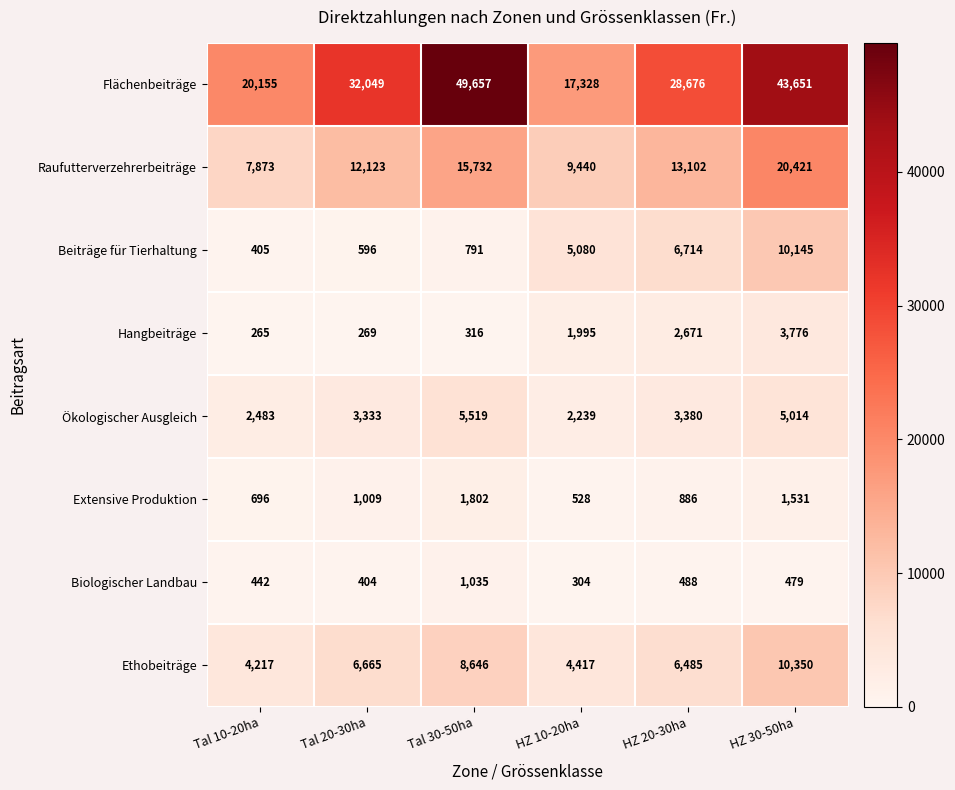

At which label does Ökologischer Ausgleich first exceed 3380?

Tal 30-50ha